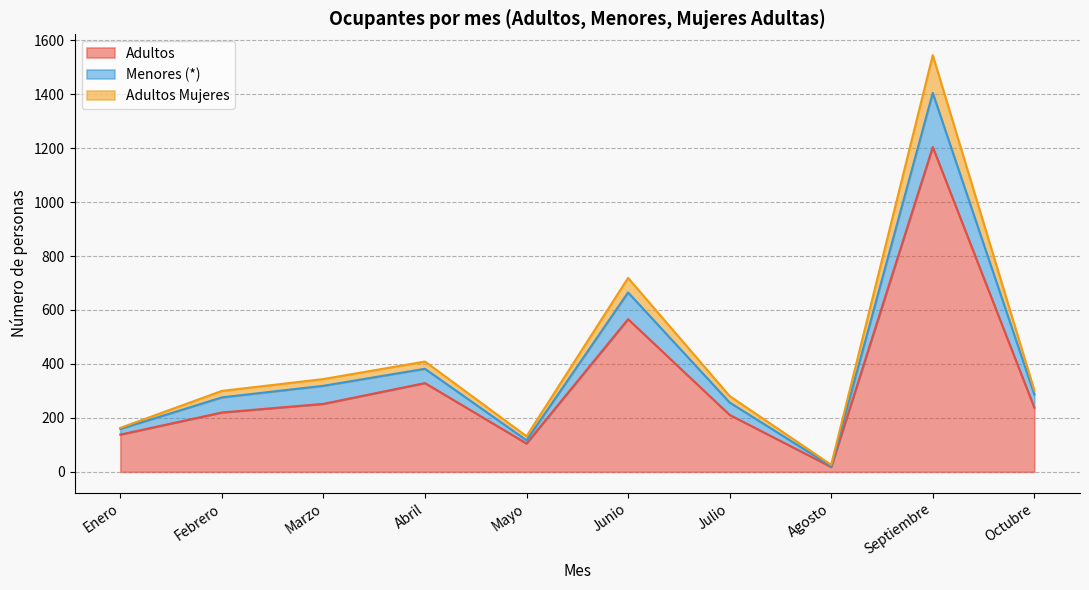

At which category is the sum across all series the highest?

Septiembre